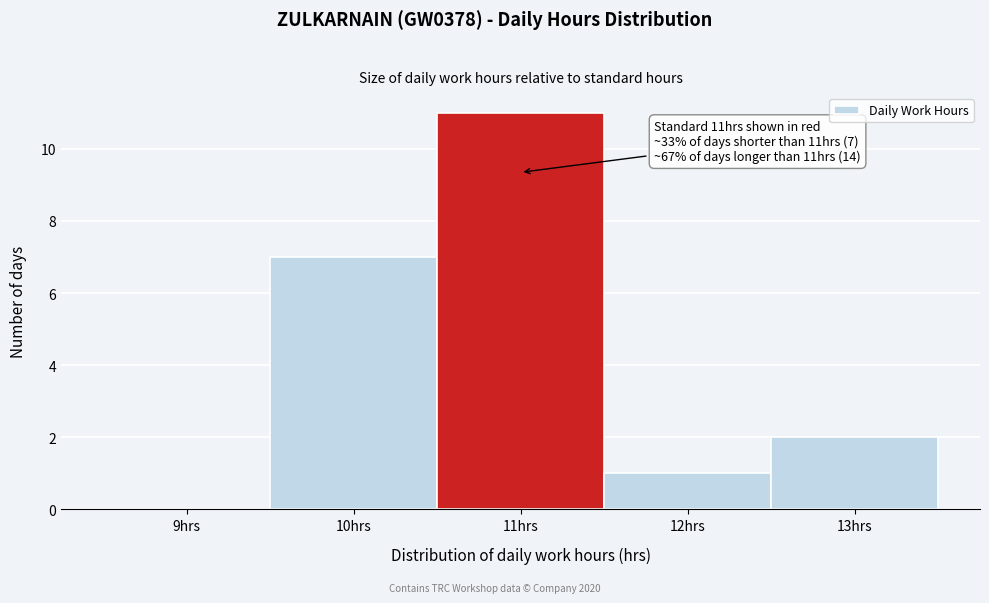

Over which range of the x-axis is the bar tallest?

10.5 to 11.5